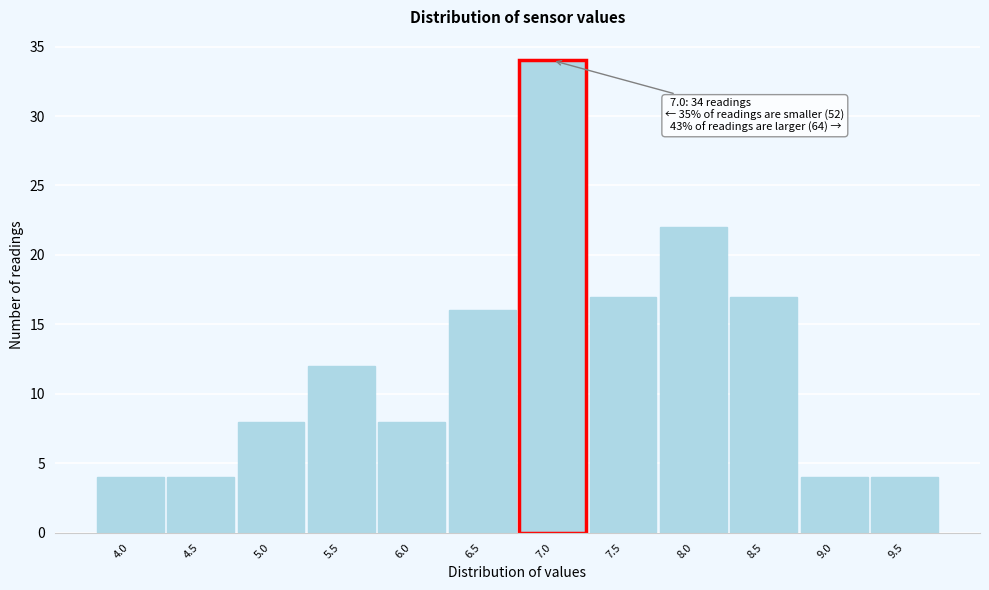

Reading left to right, transcribe all the data shown in this chart.

4.0=4	4.5=4	5.0=8	5.5=12	6.0=8	6.5=16	7.0=34	7.5=17	8.0=22	8.5=17	9.0=4	9.5=4